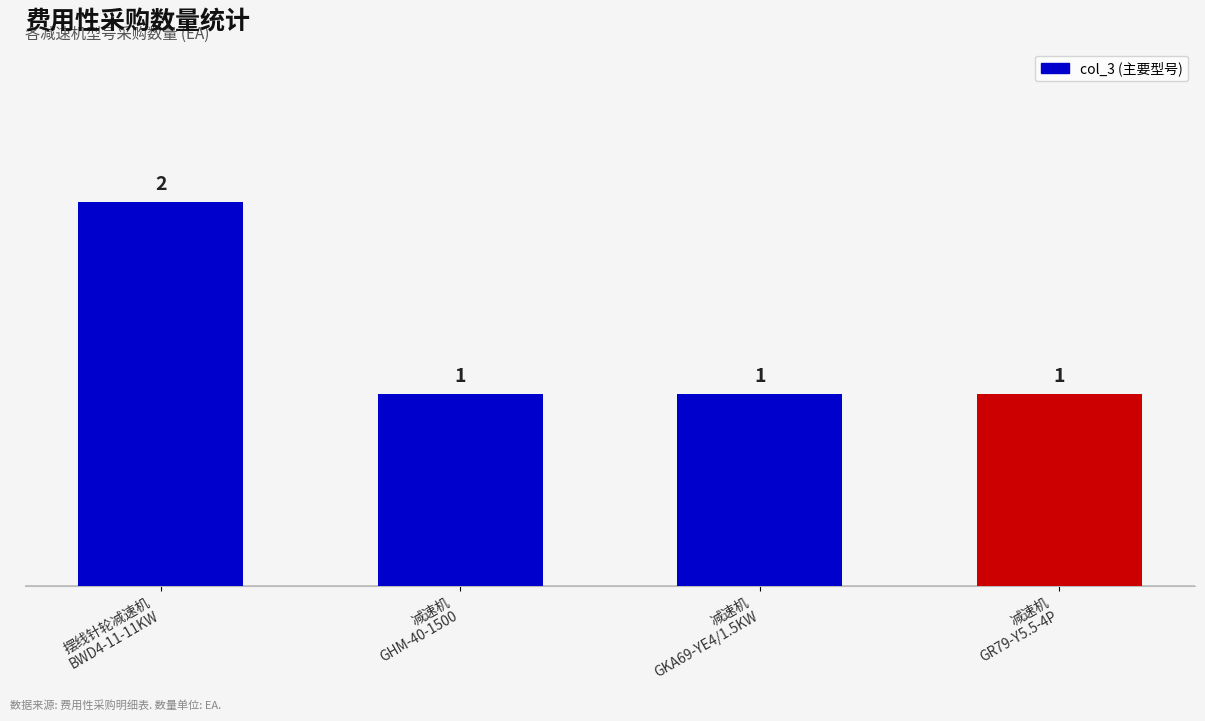

What value does the data have at 摆线针轮减速机
BWD4-11-11KW?

2